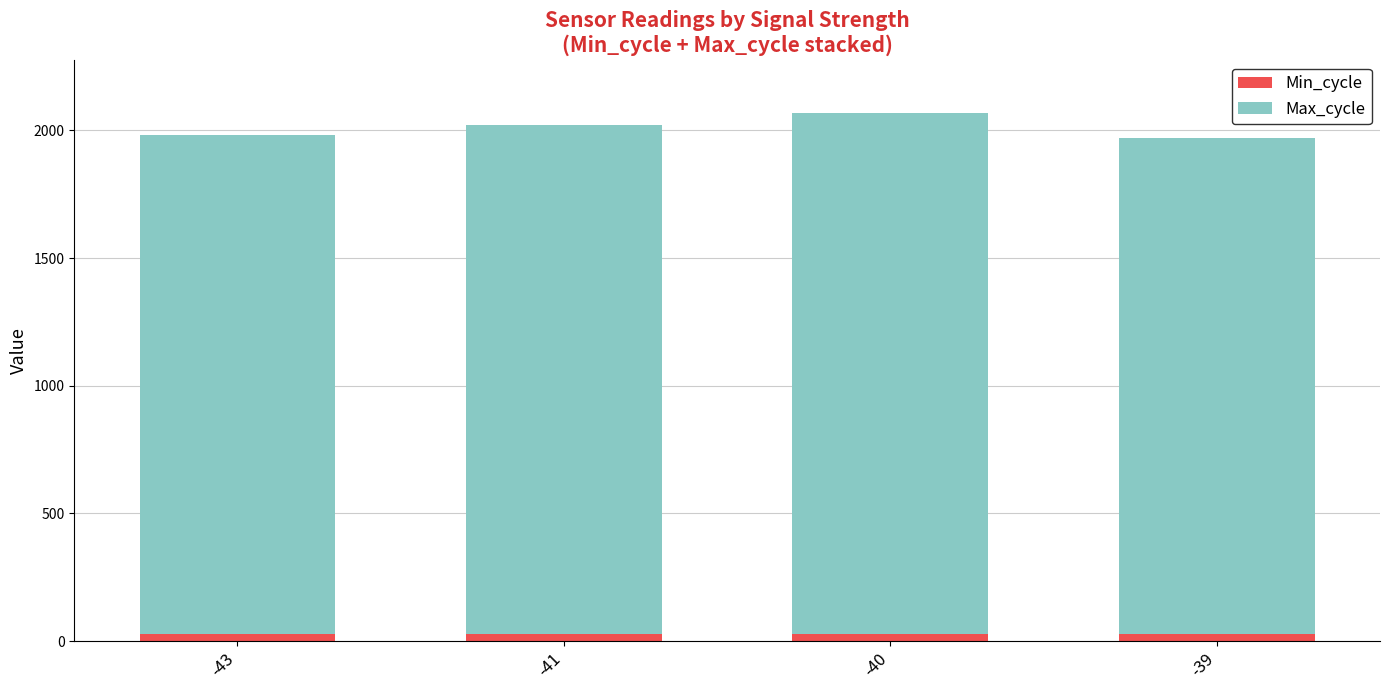

What is the average value of the Min_cycle series?

28